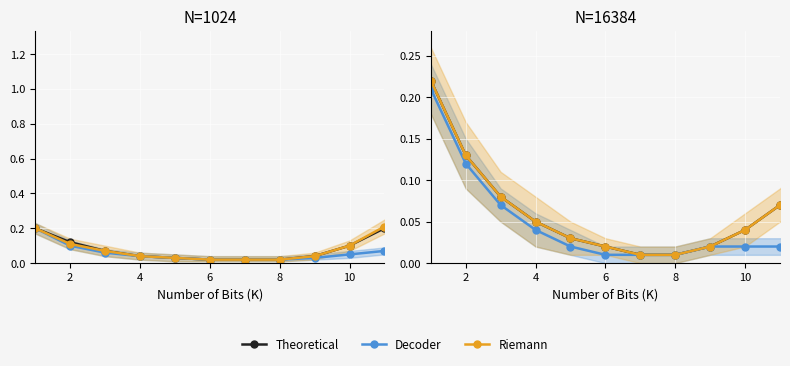

How many lines are shown in the chart?

3